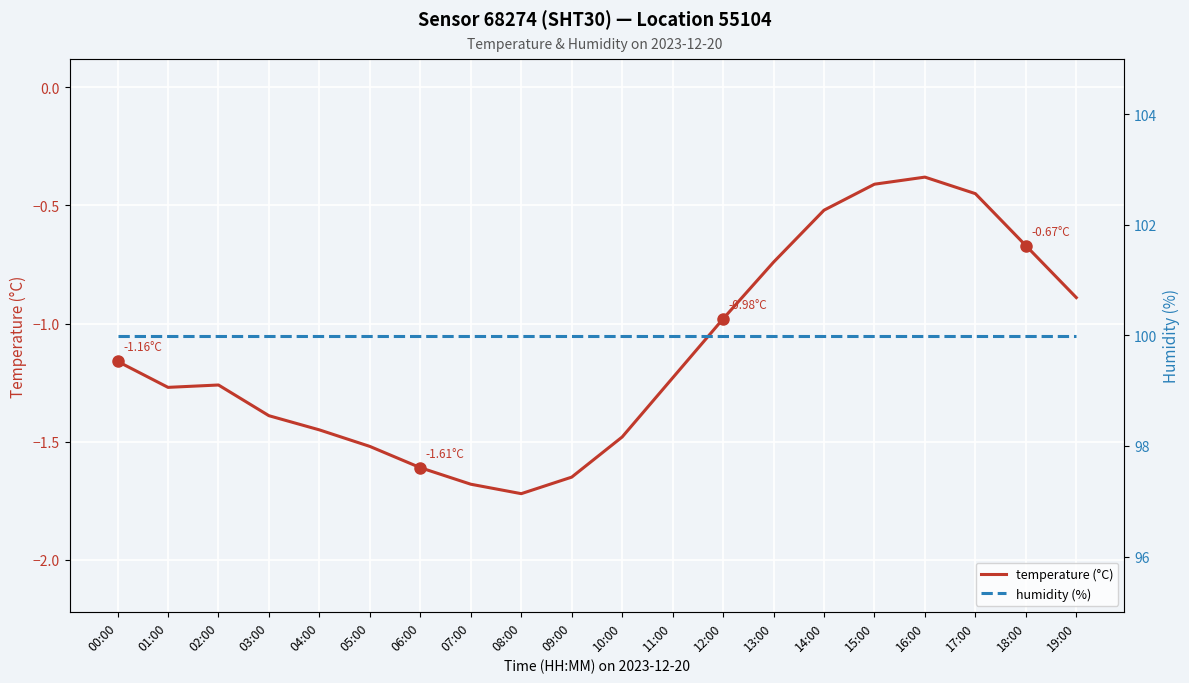

The humidity (%) series shows 57.3 at 07:00. True or false?

False